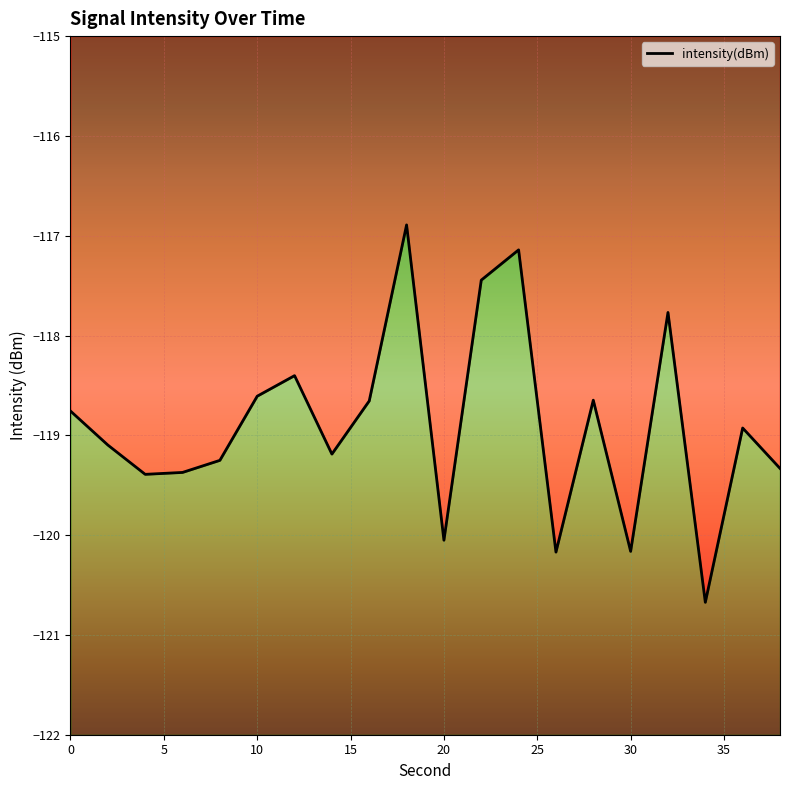

Reading right to left, list all the values displayed in this chart.

-119.3	-118.9	-120.7	-117.8	-120.2	-118.6	-120.2	-117.1	-117.4	-120.1	-116.9	-118.7	-119.2	-118.4	-118.6	-119.3	-119.4	-119.4	-119.1	-118.8